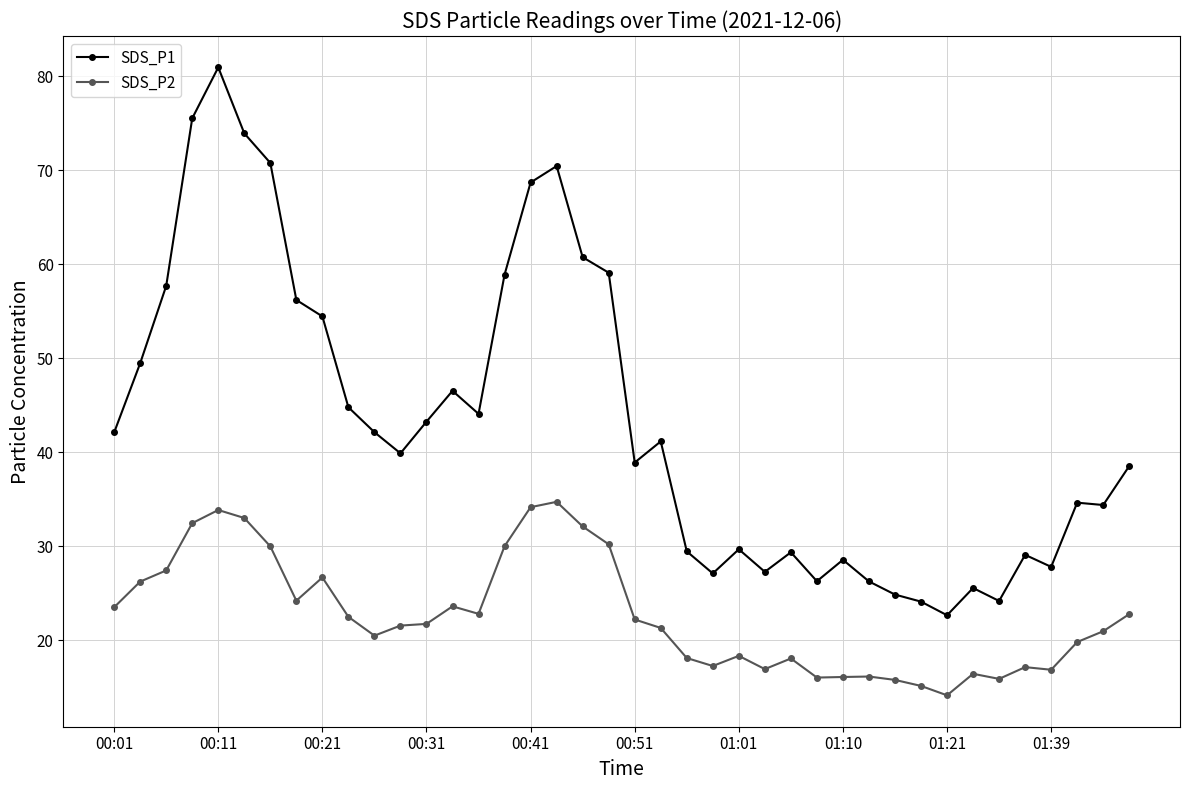

At how many categories does at least one series exceed 60?

7